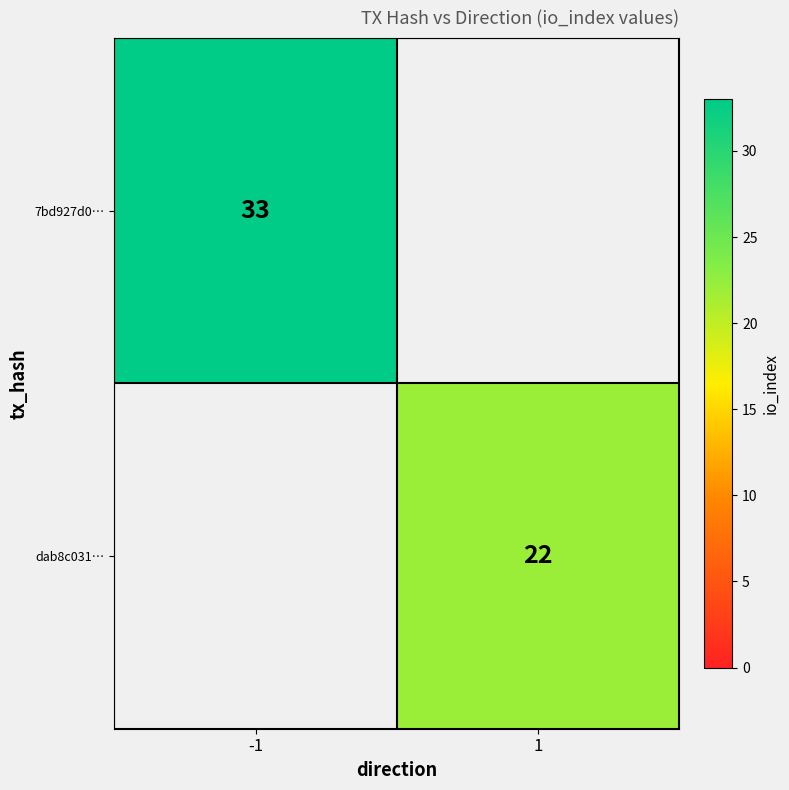

The value of dab8c031… at 1 is 22. True or false?

True